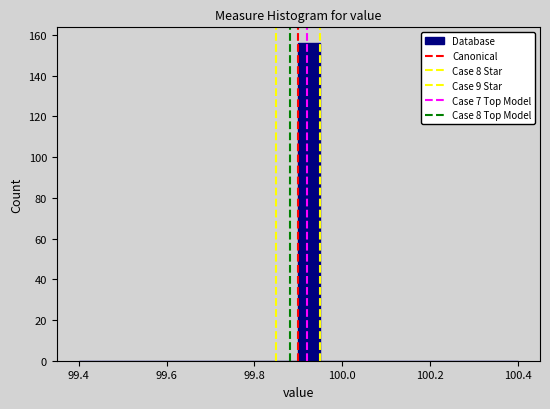

Around what value on the x-axis is the tallest bar? Give the approximate position of its centre, as read against the axis.

99.92